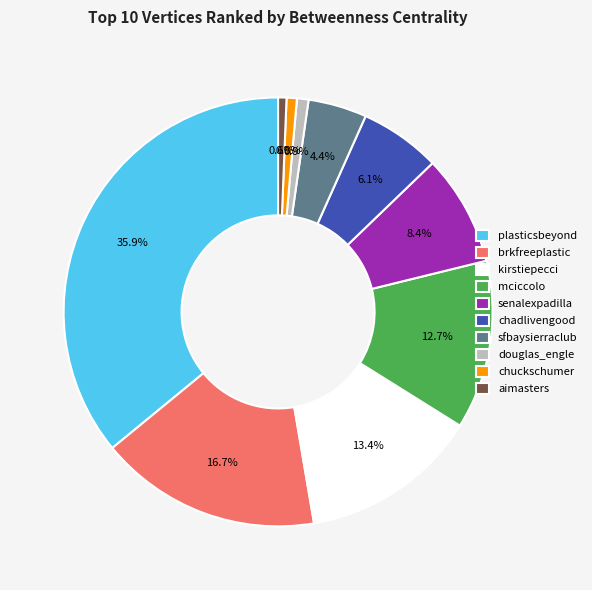

Does chadlivengood account for over 50% of the chart?

No